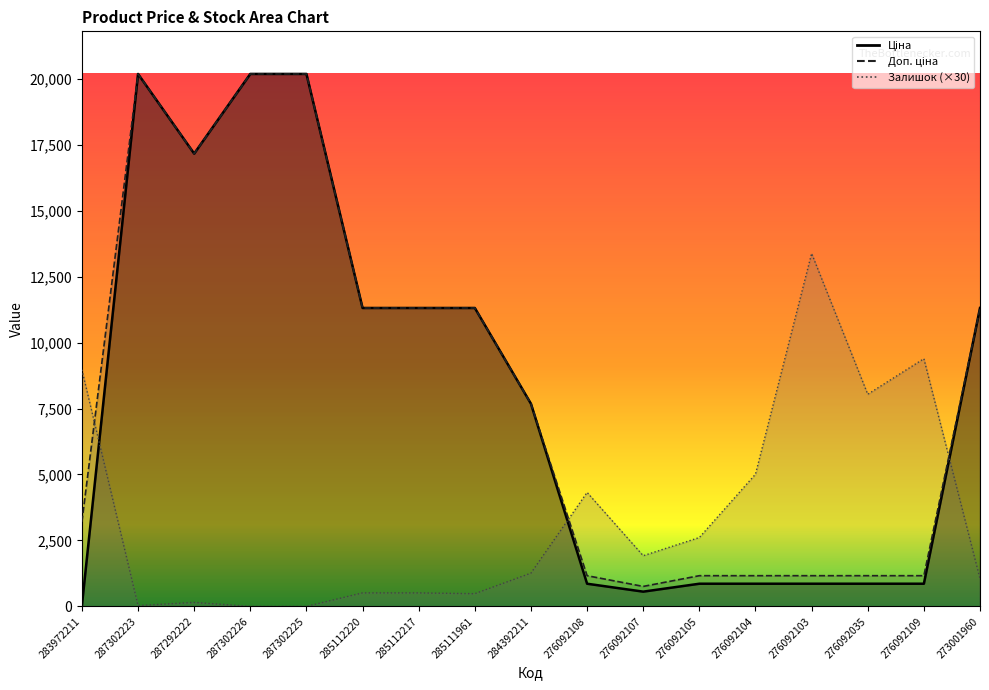

What is the total value across all series at 273001960?

23675.0